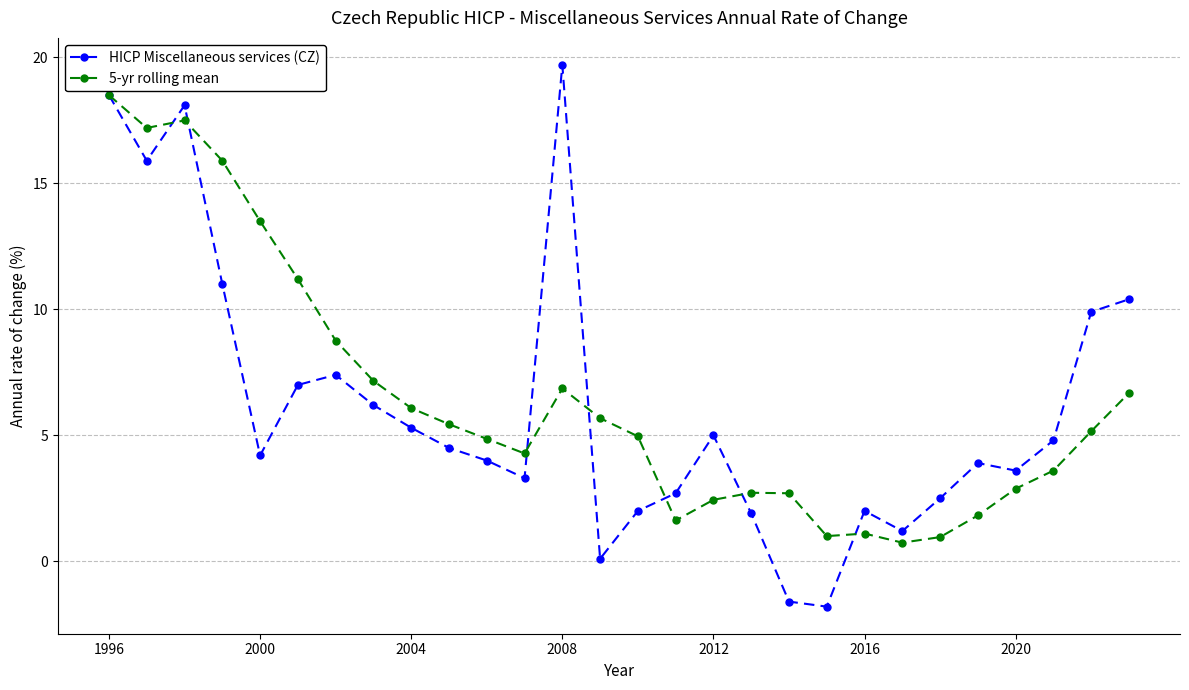

What is the maximum value for HICP Miscellaneous services (CZ)?

19.7